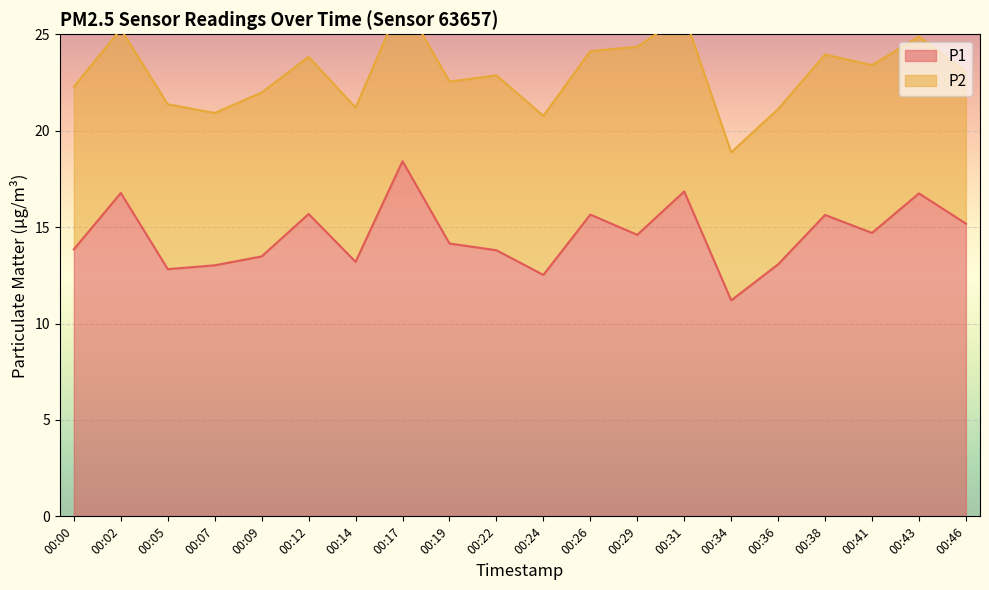

Which label corresponds to the largest value in the chart?

00:17